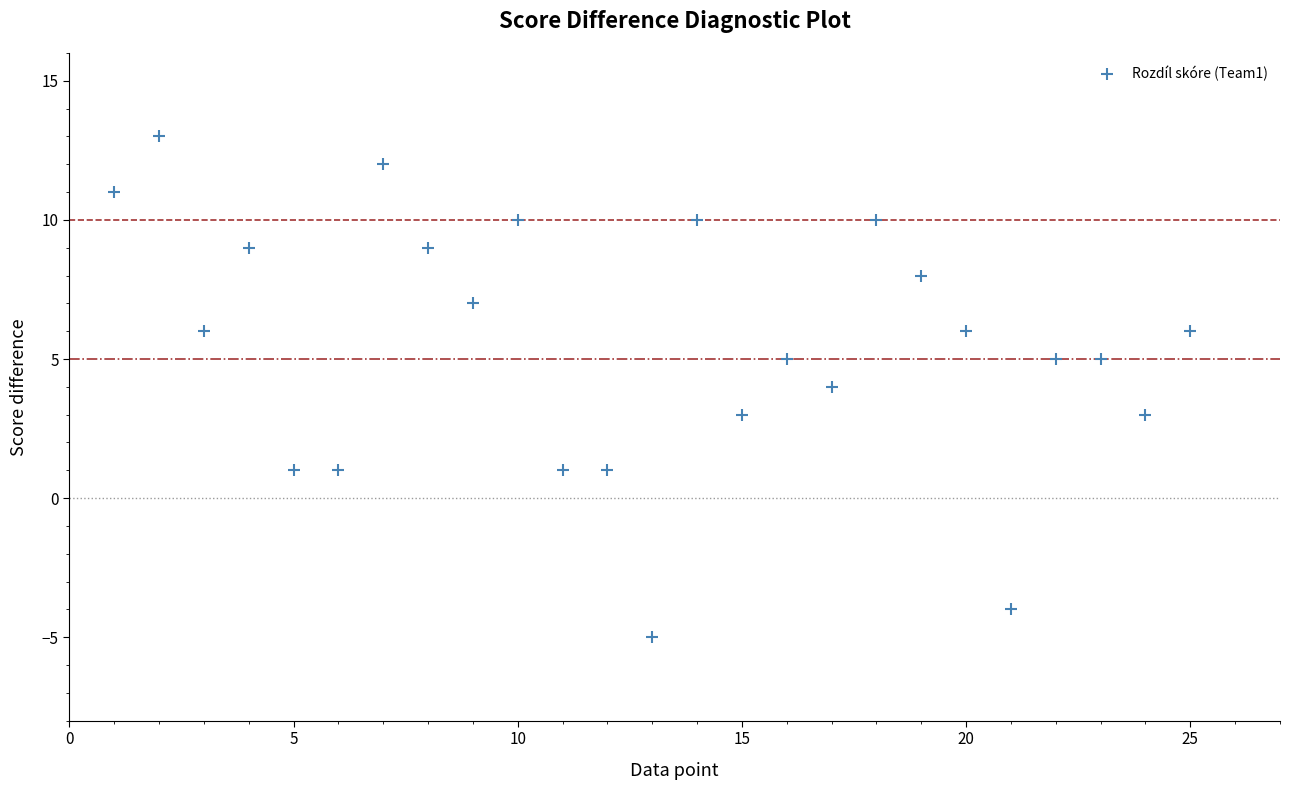

What is the range of X values (max minus min)?

24